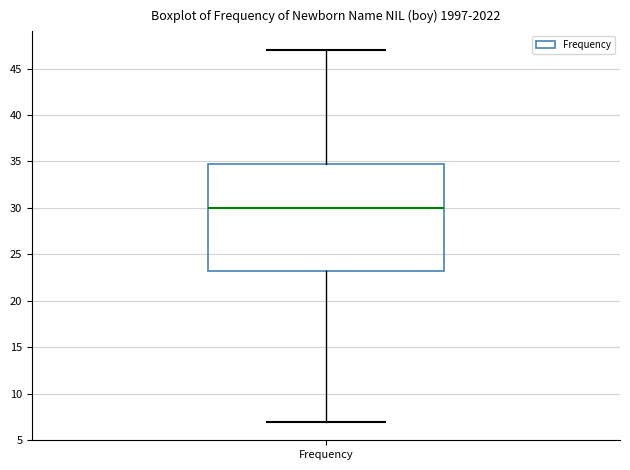

Read this box plot against the y-axis: the position of the median line, the range covered by the box, and the ends of both whiskers. The values are not printed on the chart, so give them approximately, as read against the axis.

median 30.0, box 23.5 to 35.0, whiskers 7.0 to 47.0